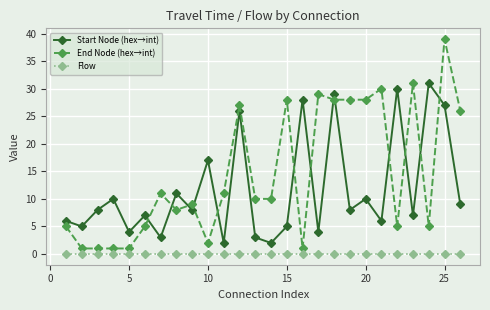

What is the highest value of the End Node (hex→int) series?

39